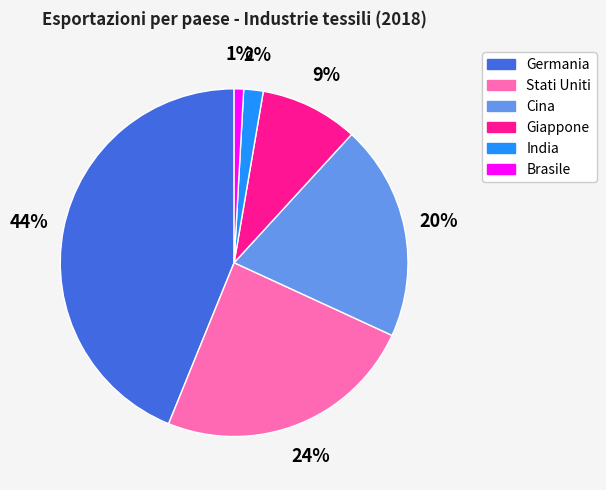

Does Brasile represent more than half of the total?

No